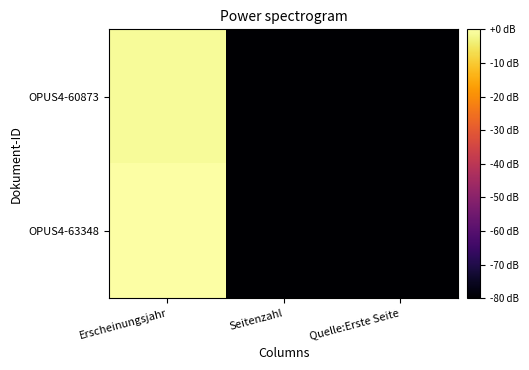

Between Erscheinungsjahr and Quelle:Erste Seite, which series saw the biggest shift?

OPUS4-63348